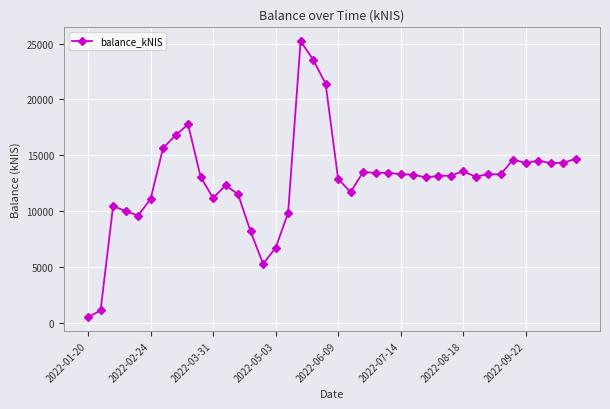

What is the difference between the second highest and minimum values?

23072.6